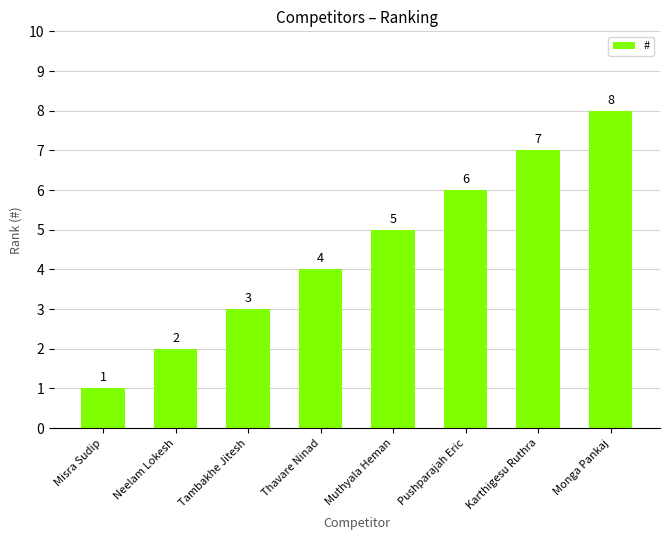

What is the value of the 5th bar from the left?

5